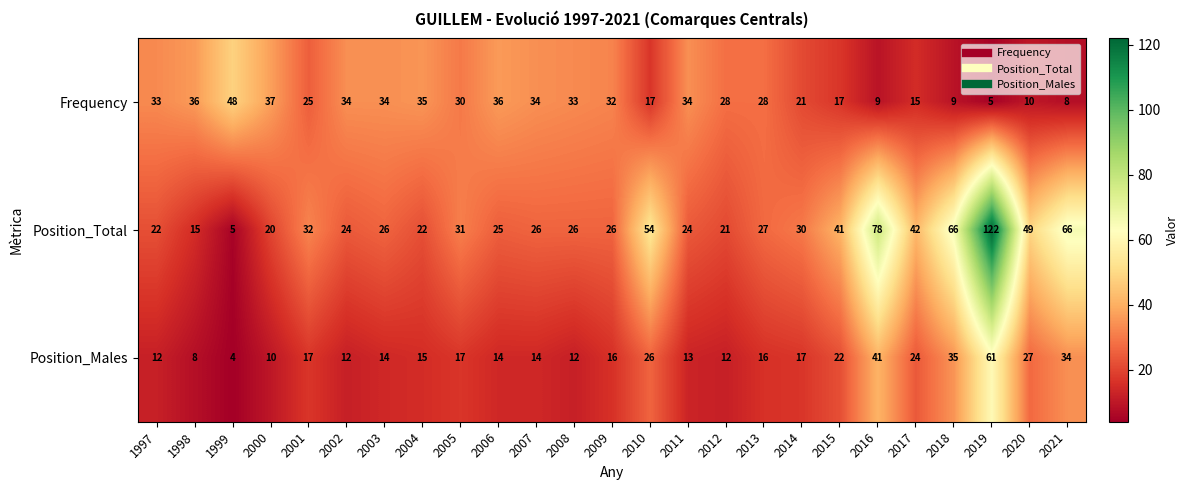

What is the difference between the second highest and minimum values in the Position_Males series?

37